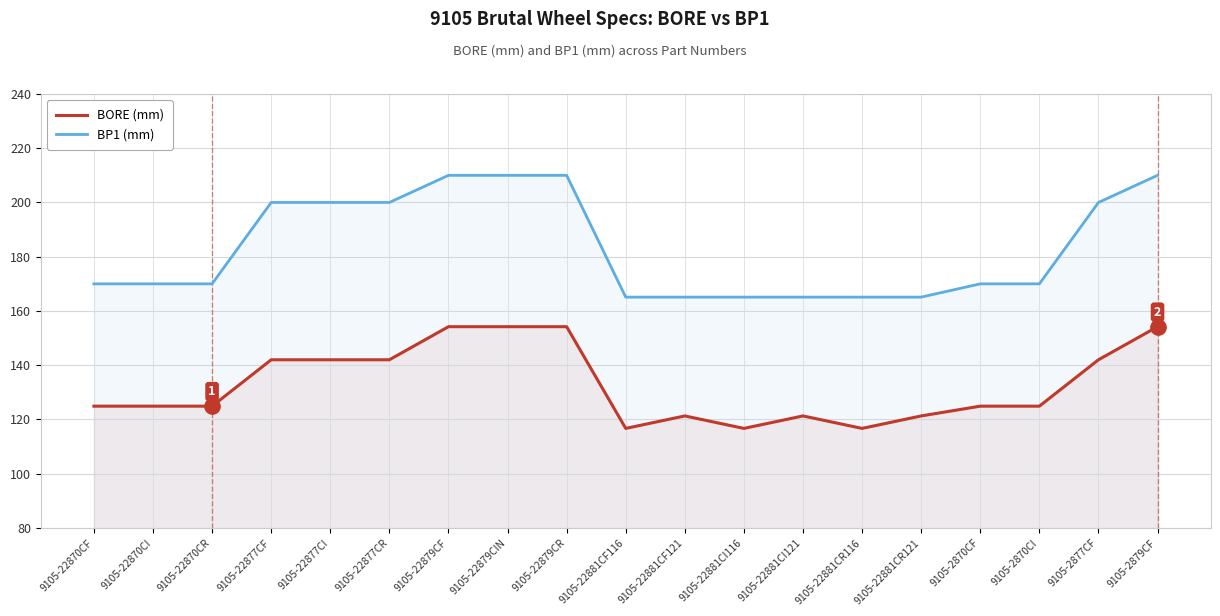

What is the difference between the maximum and minimum values in the BORE (mm) series?

37.5